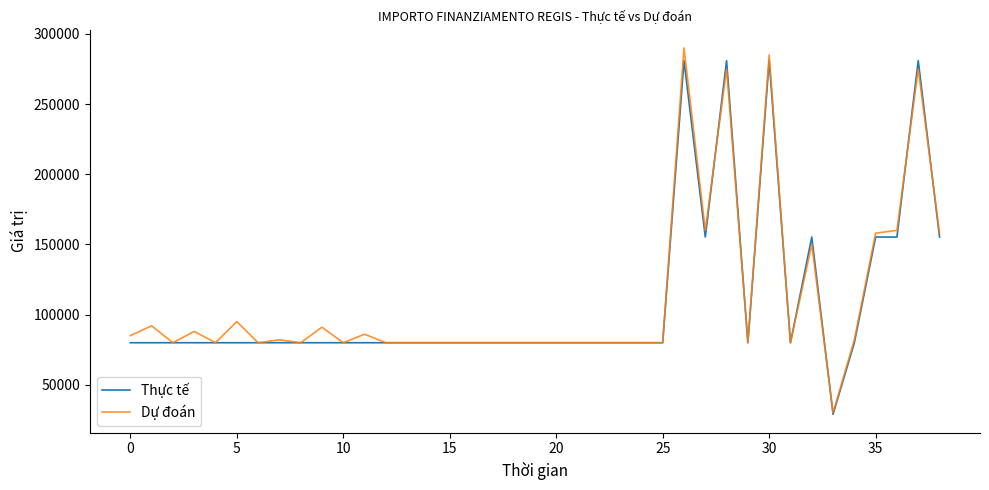

What is the lowest value of the Dự đoán series?

30000